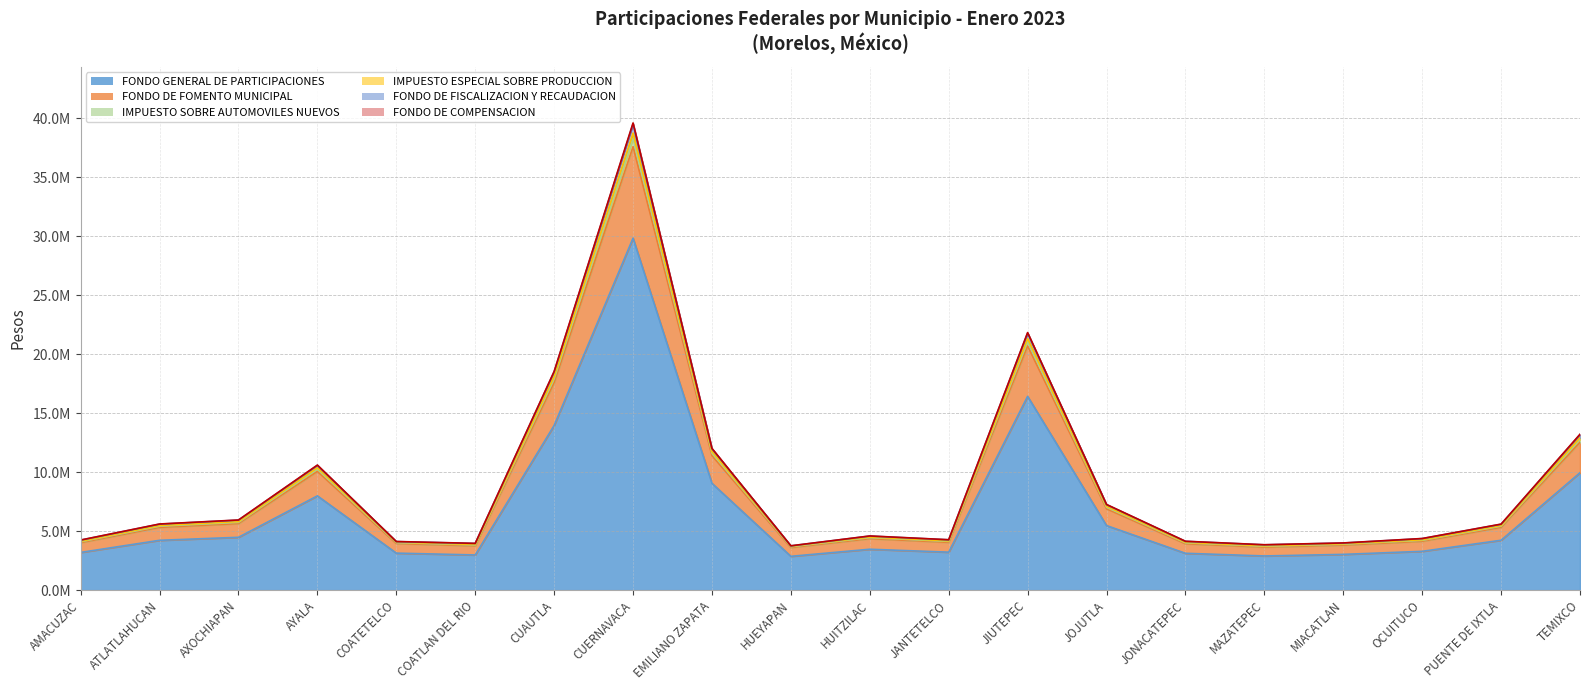

Does the chart have visible grid lines?

Yes